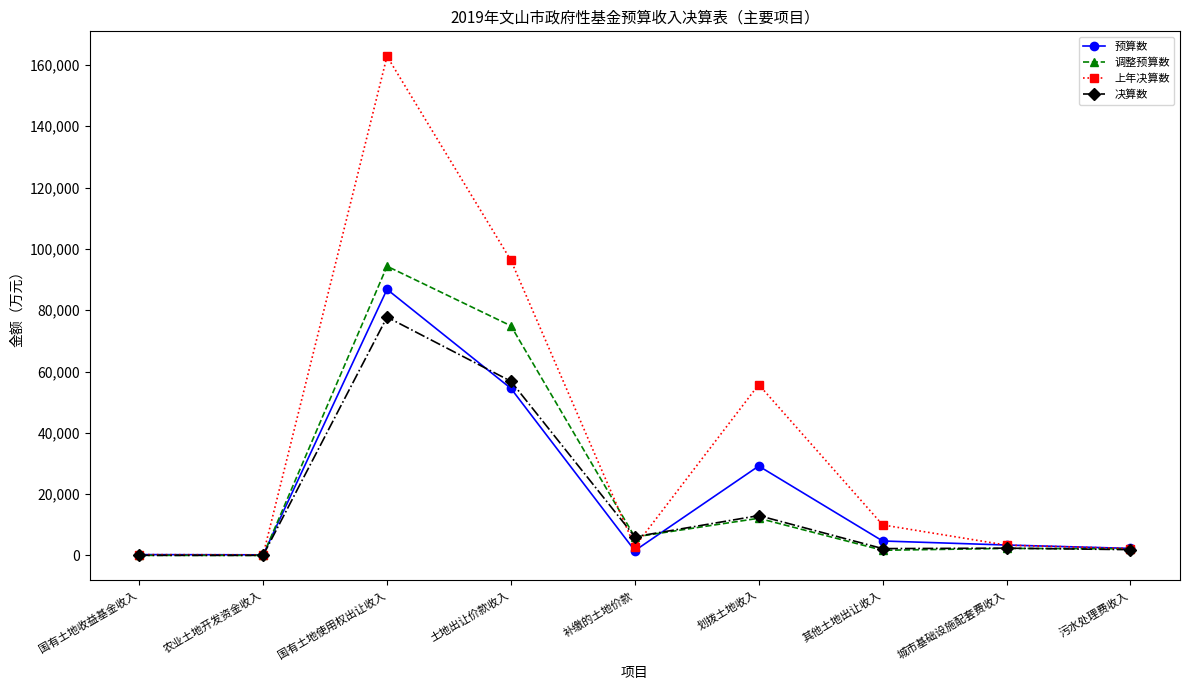

Which series changed the most between 土地出让价款收入 and 划拨土地收入?

调整预算数